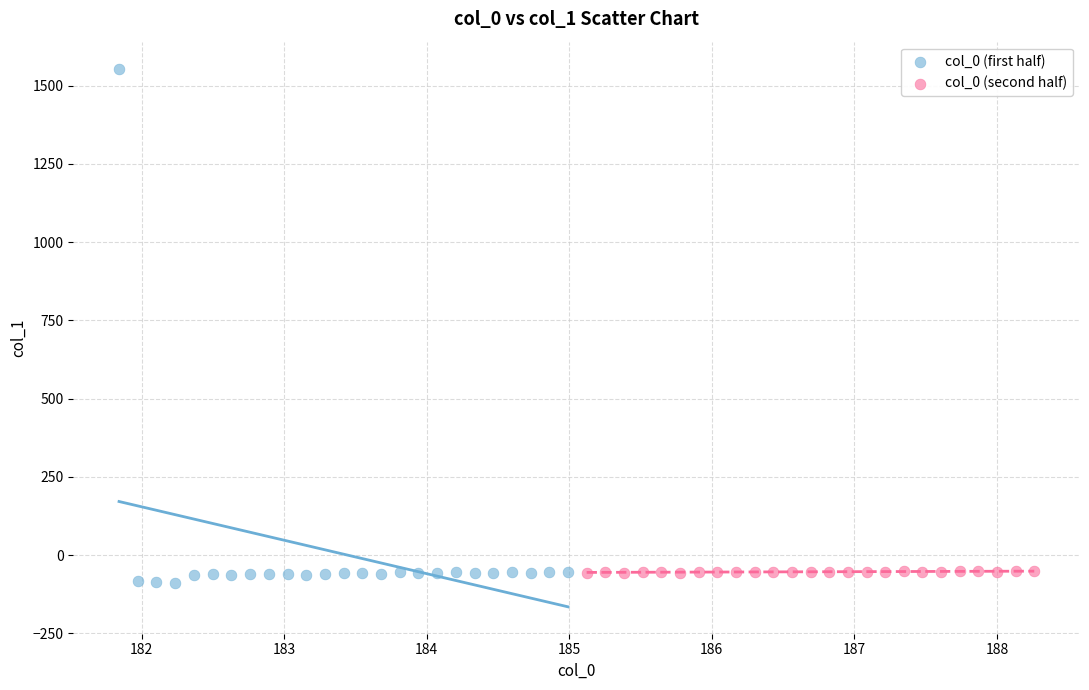

Which series contains the lowest Y value?

col_0 (first half)